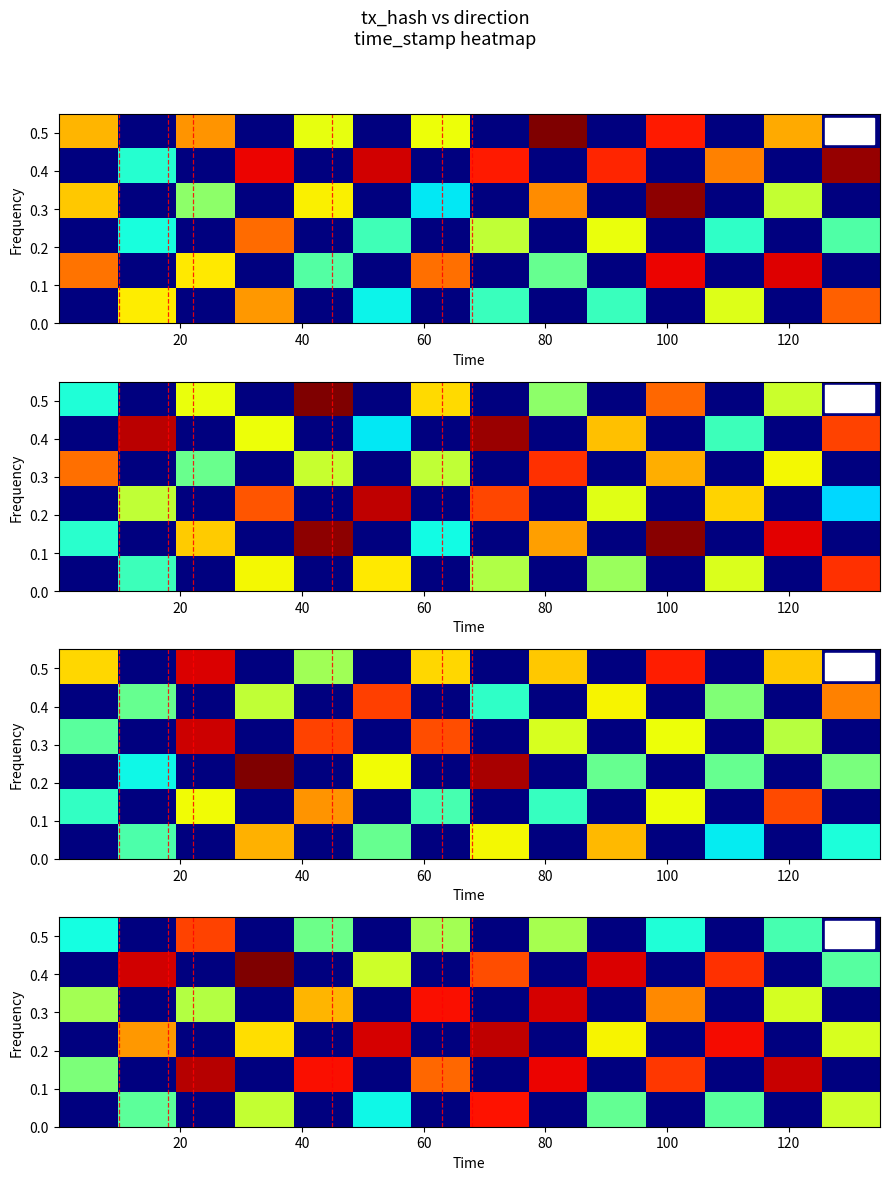

At which category is the sum across all series the highest?

7